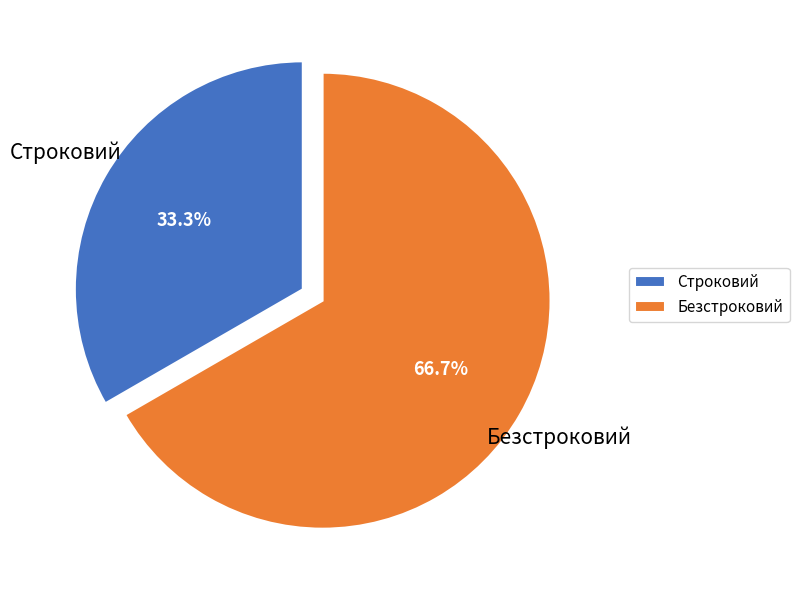

The Безстроковий slice represents 72% of the pie. True or false?

False